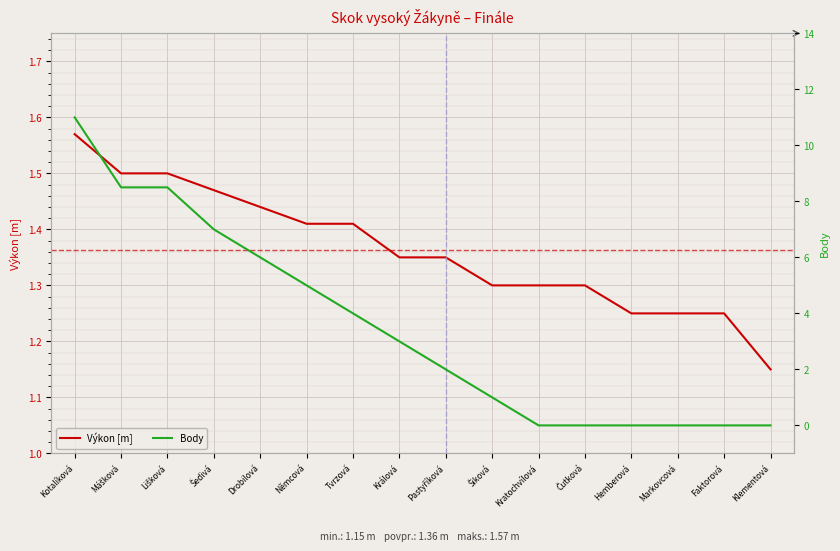

Between Šiková and Drobilová, which is larger?

Drobilová